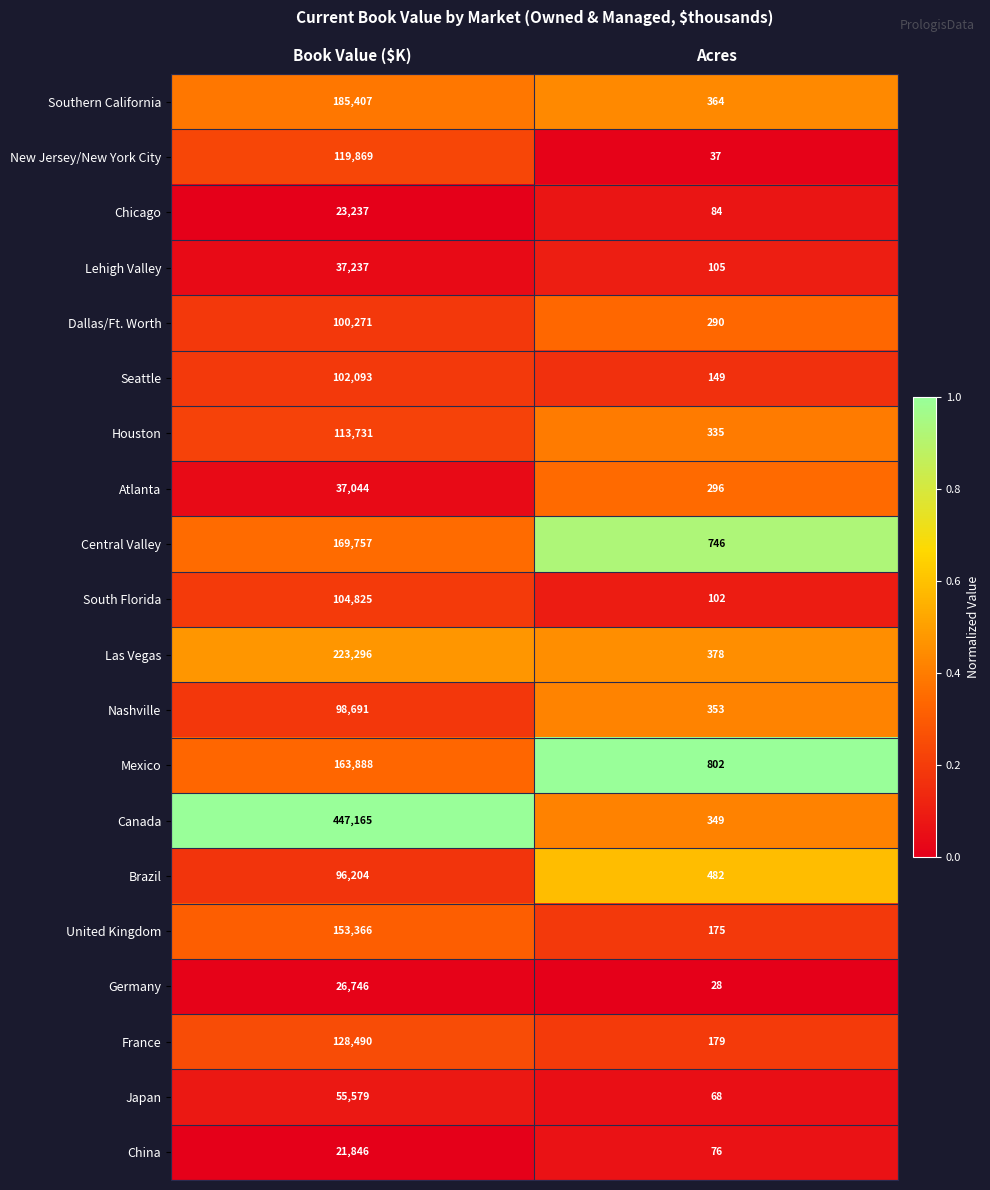

At which label is Central Valley closest to 85251?

Acres